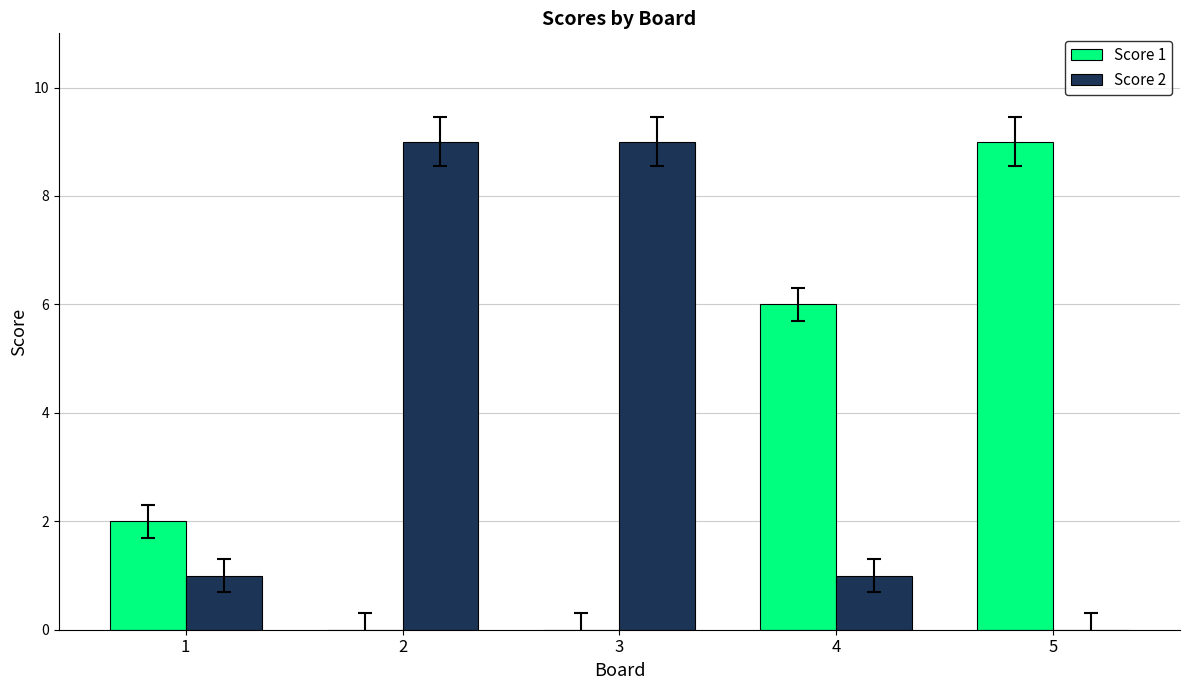

Count the Score 2 values in the range 1 to 9.

4